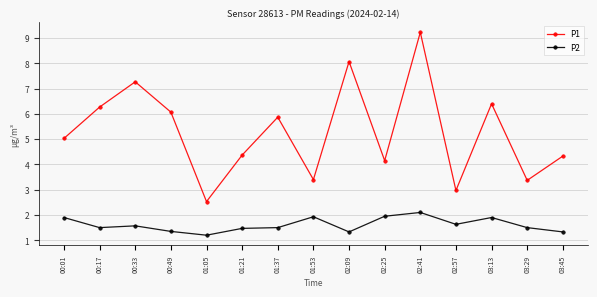

What is the sum of all P1 values?

79.3